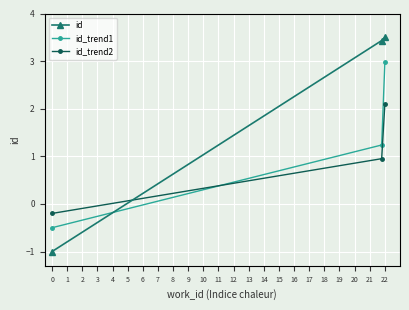

What is the value of the id point at the 3rd from the left?

3.5